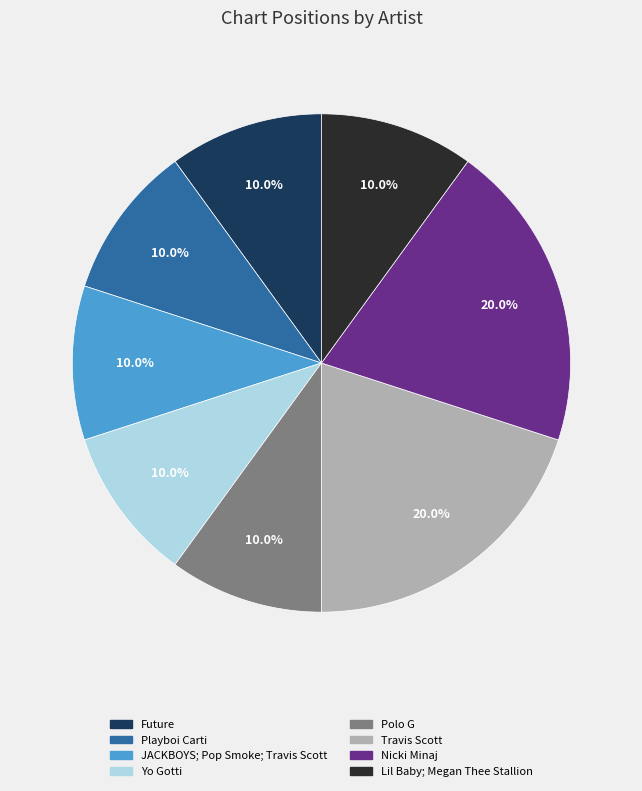

Does Future account for over 50% of the chart?

No